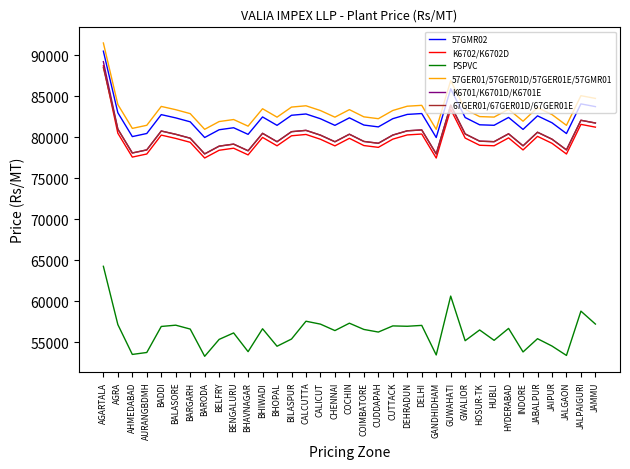

What is the total value across all series at JAIPUR?

457995